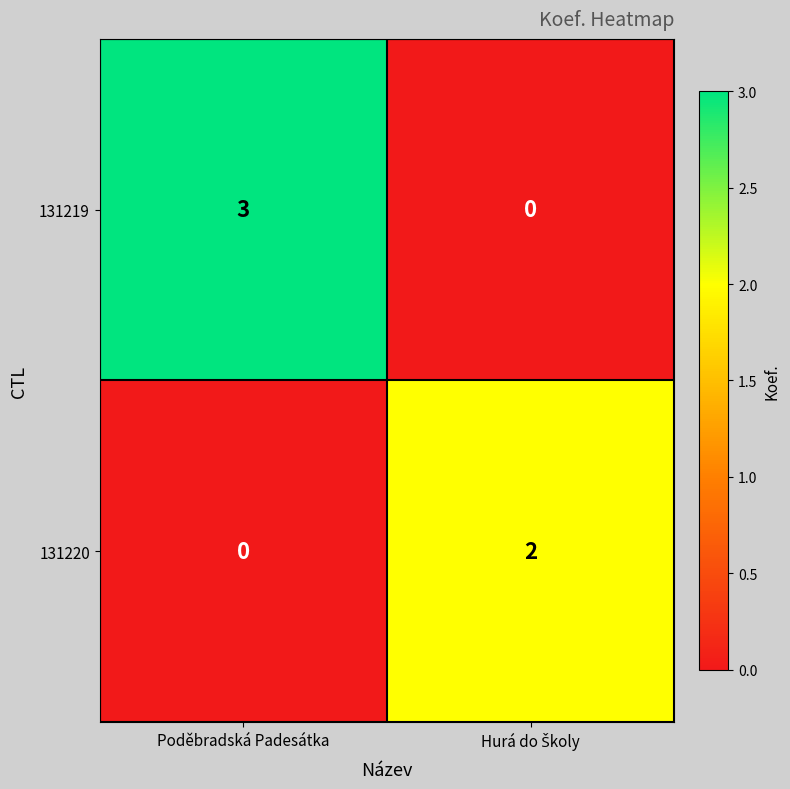

What is the sum of all 131219 values?

3